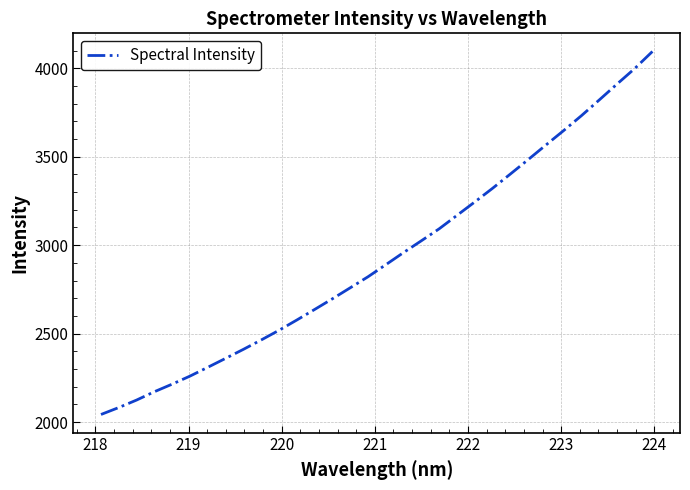

What is the difference between the maximum and minimum values?

2051.6